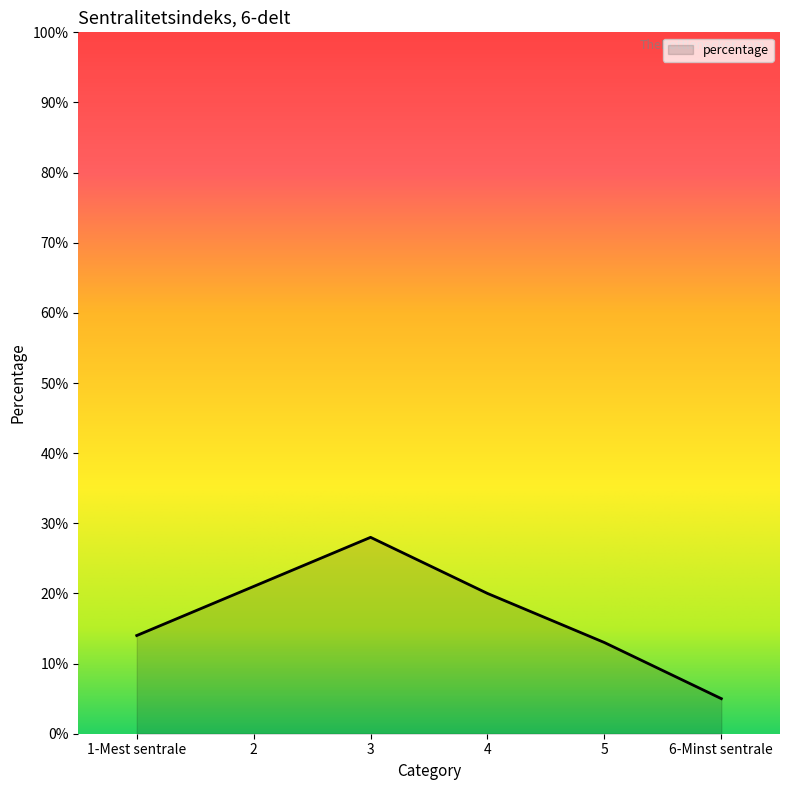

At which category does the data reach its first local peak?

3